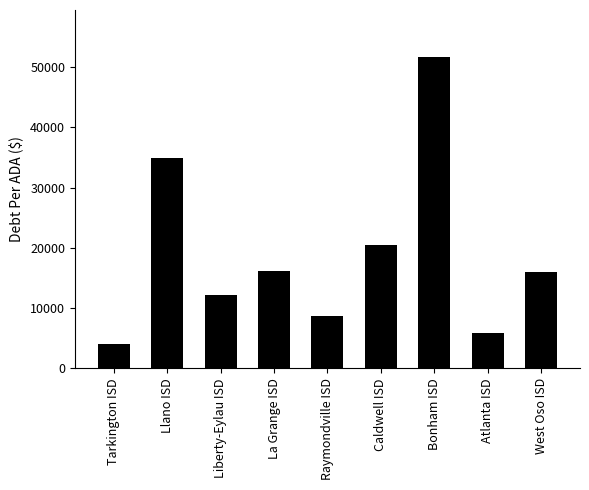

Read the value at Atlanta ISD.

5844.2